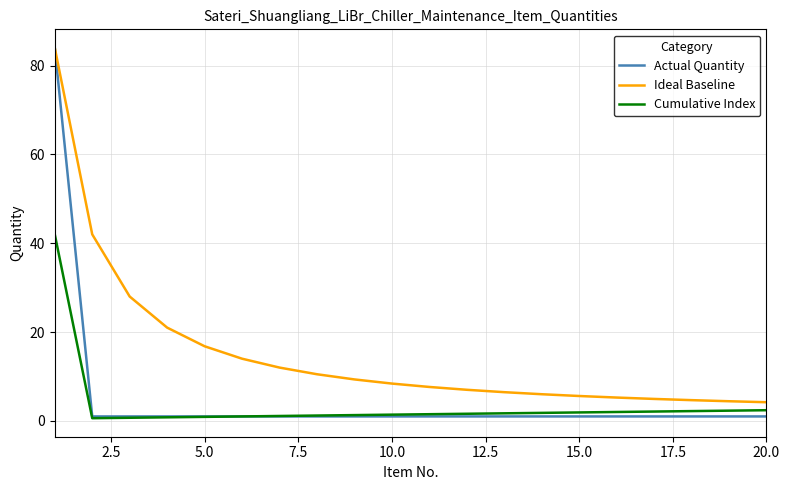

Which series has the largest range (max minus min)?

Actual Quantity